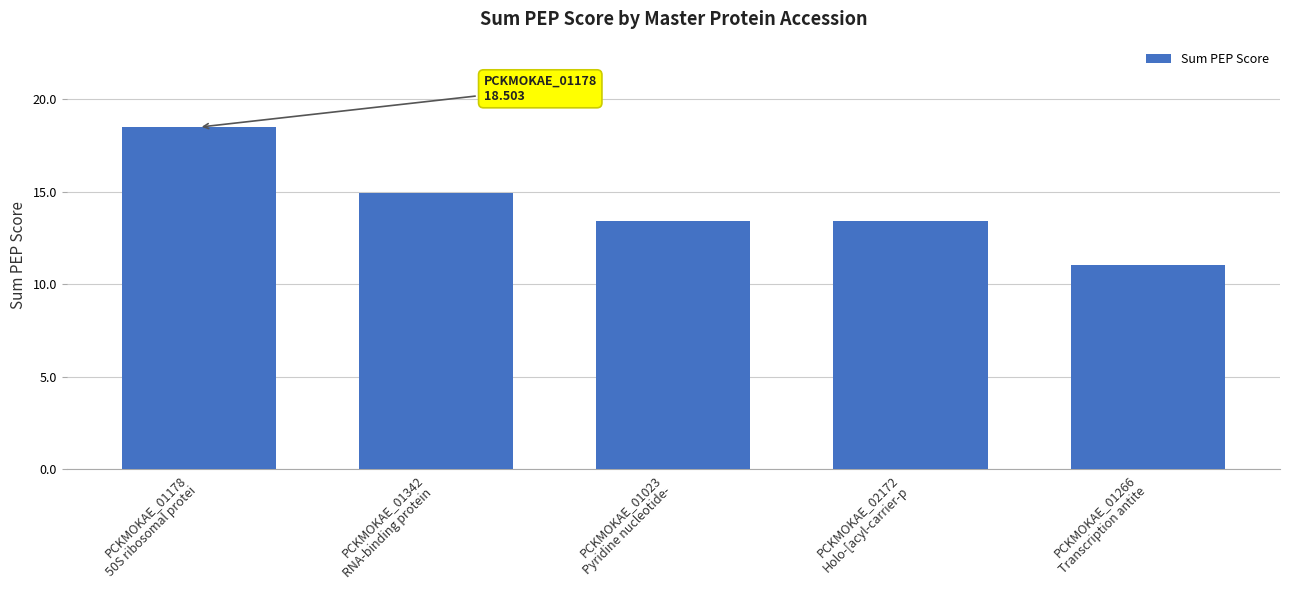

Between PCKMOKAE_01342
RNA-binding protein  and PCKMOKAE_01023
Pyridine nucleotide-, which is larger?

PCKMOKAE_01342
RNA-binding protein 